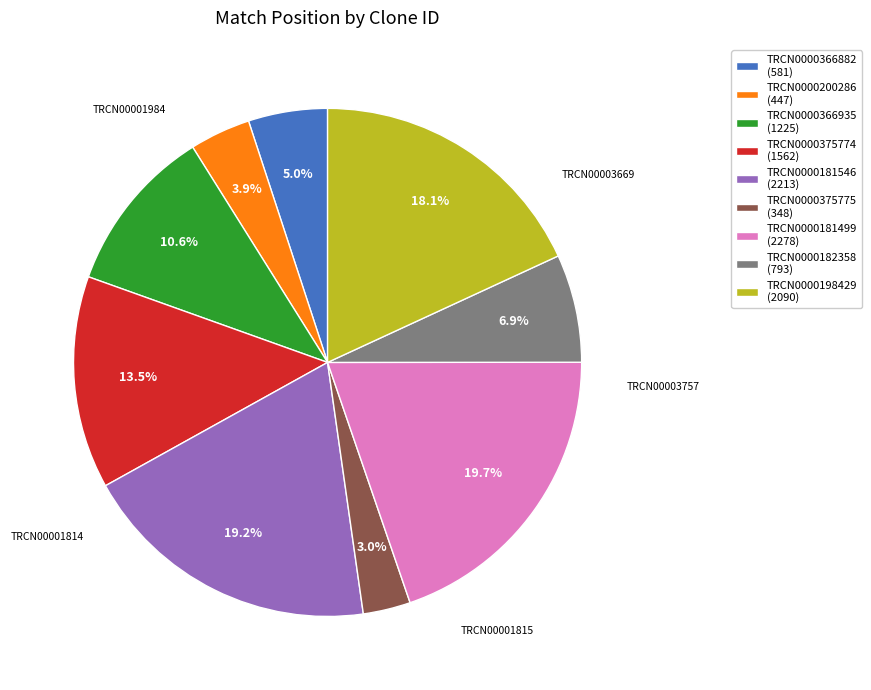

How many slices are in this pie chart?

9